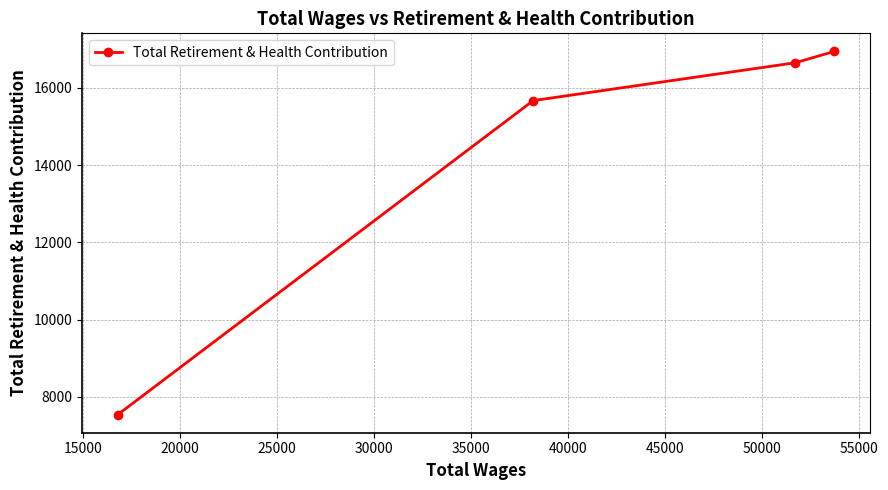

What is the average value?

14201